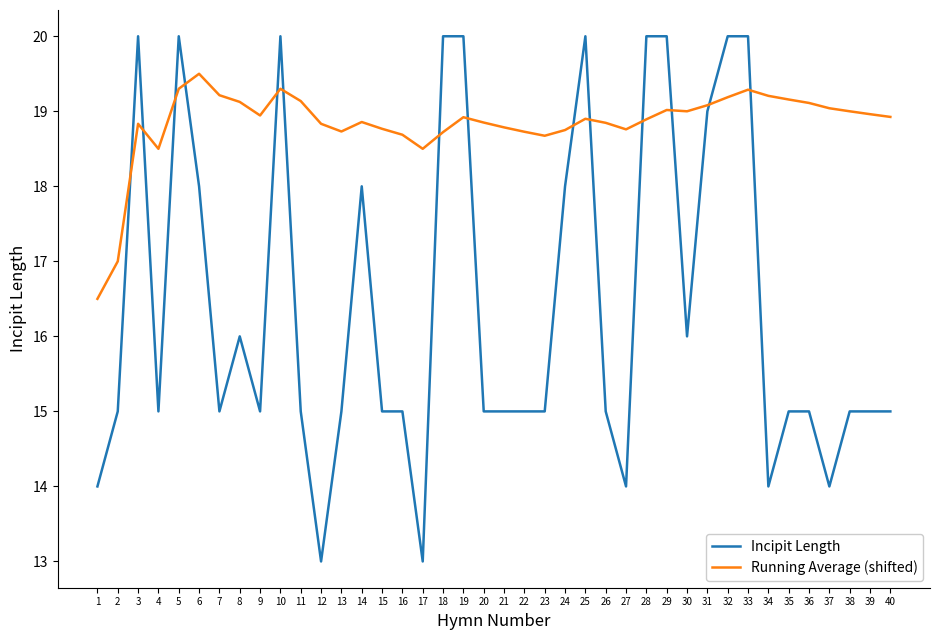

Is this an area chart (filled region under the line)?

No